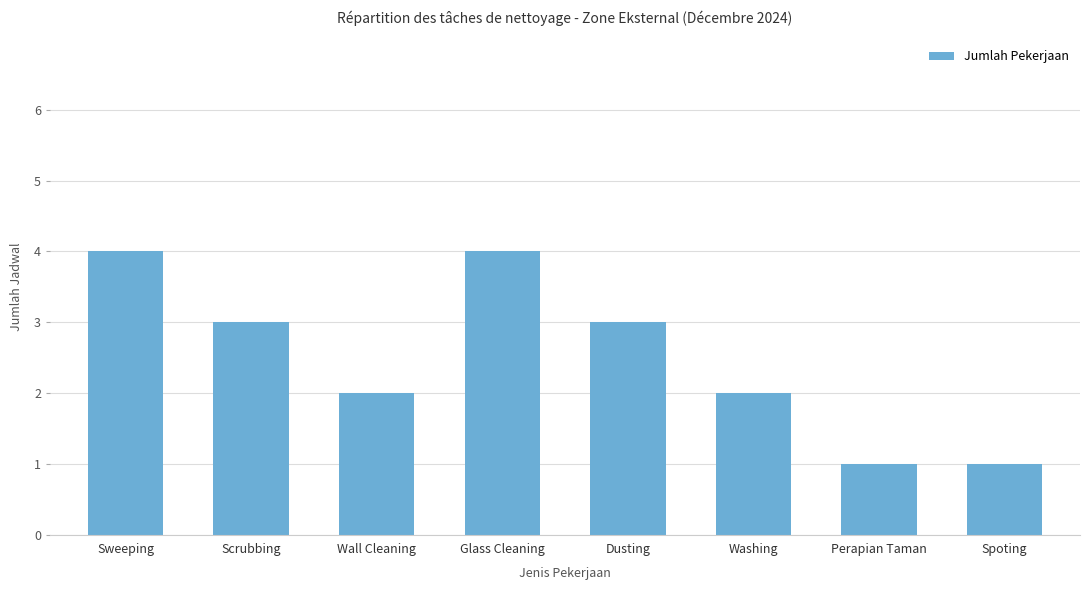

Between Sweeping and Perapian Taman, which is larger?

Sweeping